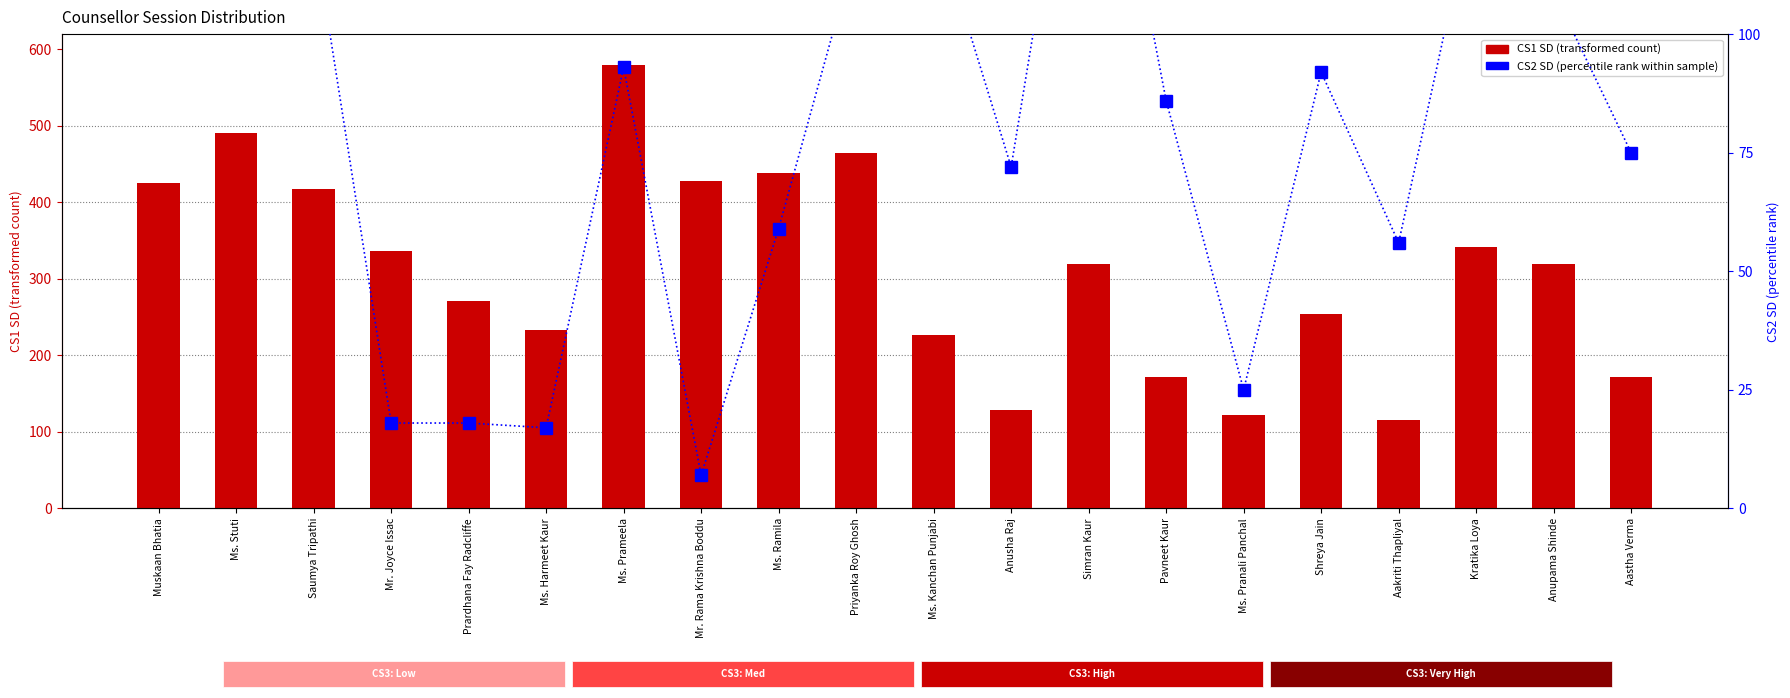

What is the lowest value of the CS2 SD series?

7